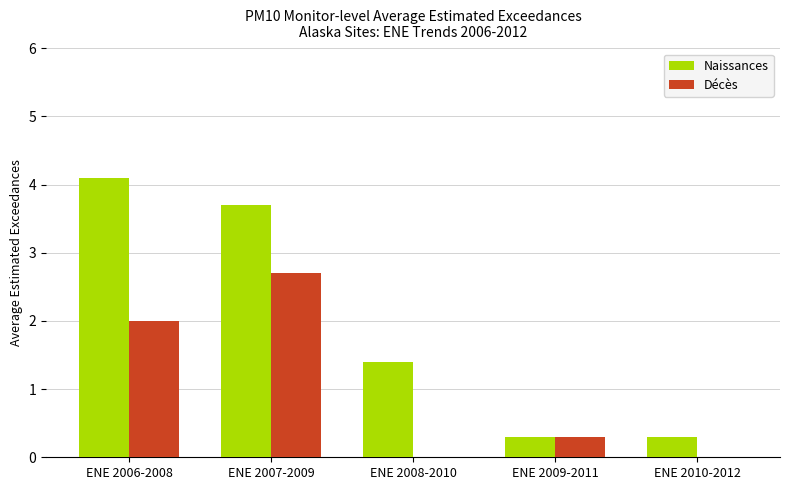

What is the sum of all Naissances values?

9.8